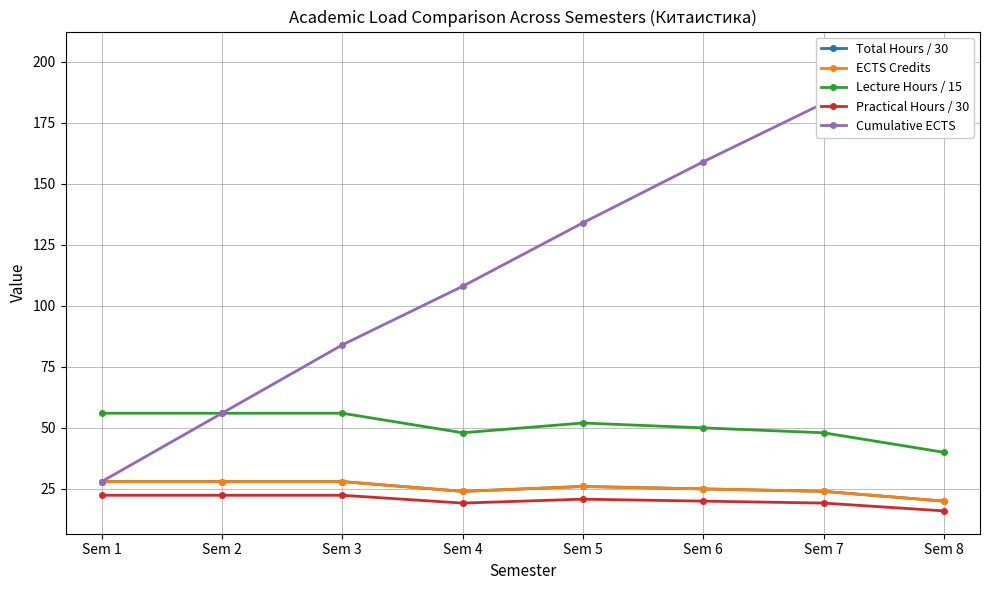

Reading right to left, transcribe all the data shown in this chart.

Total Hours / 30: Sem 8=20.0	Sem 7=24.0	Sem 6=25.0	Sem 5=26.0	Sem 4=24.0	Sem 3=28.0	Sem 2=28.0	Sem 1=28.0
ECTS Credits: Sem 8=20.0	Sem 7=24.0	Sem 6=25.0	Sem 5=26.0	Sem 4=24.0	Sem 3=28.0	Sem 2=28.0	Sem 1=28.0
Lecture Hours / 15: Sem 8=40.0	Sem 7=48.0	Sem 6=50.0	Sem 5=52.0	Sem 4=48.0	Sem 3=56.0	Sem 2=56.0	Sem 1=56.0
Practical Hours / 30: Sem 8=16.0	Sem 7=19.2	Sem 6=20.0	Sem 5=20.8	Sem 4=19.2	Sem 3=22.4	Sem 2=22.4	Sem 1=22.4
Cumulative ECTS: Sem 8=203.0	Sem 7=183.0	Sem 6=159.0	Sem 5=134.0	Sem 4=108.0	Sem 3=84.0	Sem 2=56.0	Sem 1=28.0